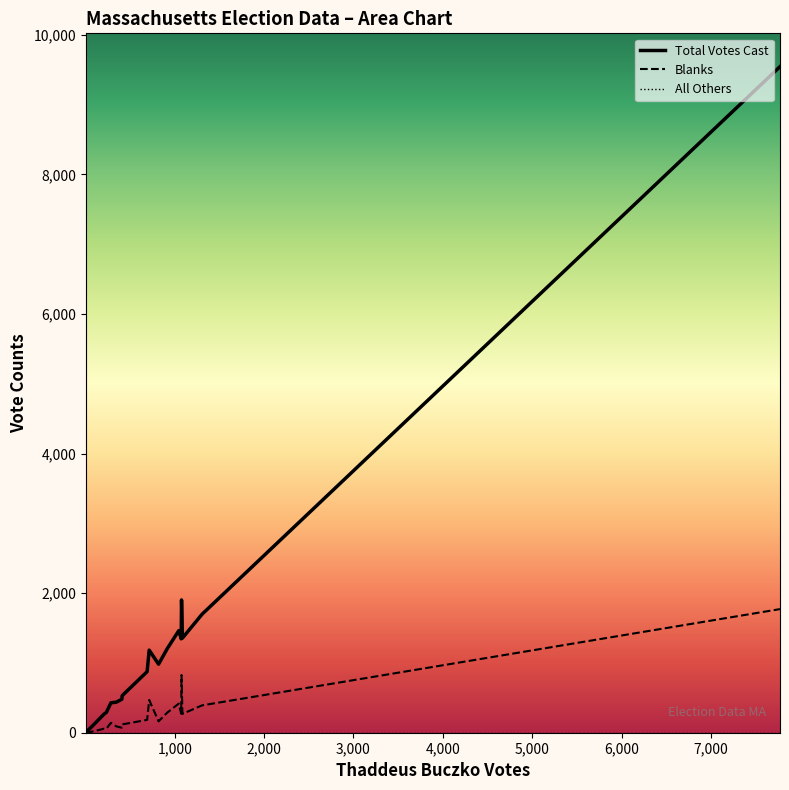

Does the chart display data point markers on the line(s)?

No